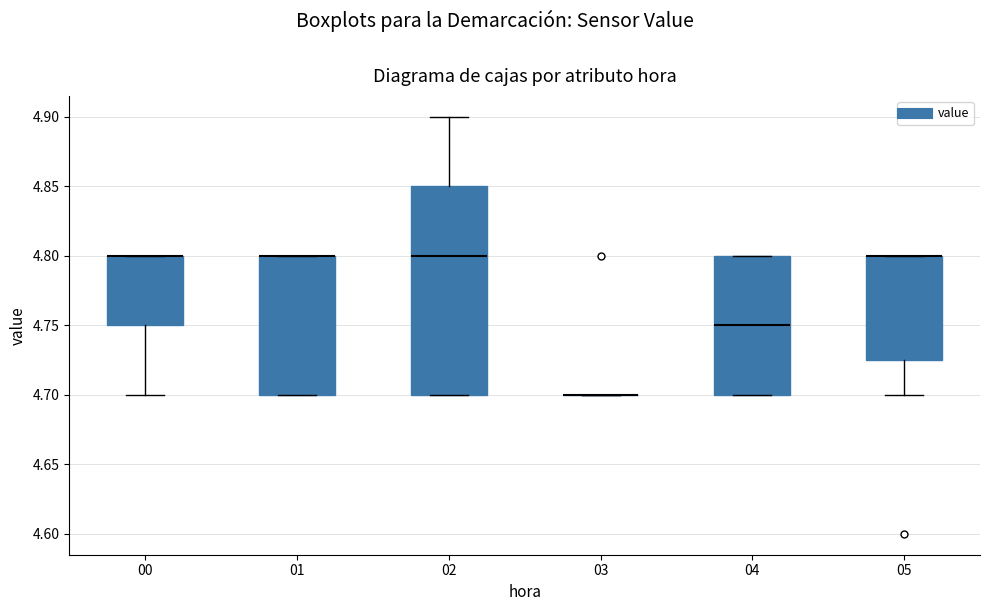

Reading left to right, read every box against the y-axis: the position of its median line, the range the box covers, and the ends of its whiskers. The values are not printed on the chart, so give them approximately, as read against the axis.

00: median 4.800 (drawn on the box's upper edge), box 4.750 to 4.800, whiskers 4.700 to 4.800
01: median 4.800 (drawn on the box's upper edge), box 4.700 to 4.800, whiskers 4.700 to 4.800
02: median 4.800, box 4.700 to 4.850, whiskers 4.700 to 4.900
03: box collapsed to a line at 4.700, whiskers 4.700 to 4.700
04: median 4.750, box 4.700 to 4.800, whiskers 4.700 to 4.800
05: median 4.800 (drawn on the box's upper edge), box 4.725 to 4.800, whiskers 4.700 to 4.800